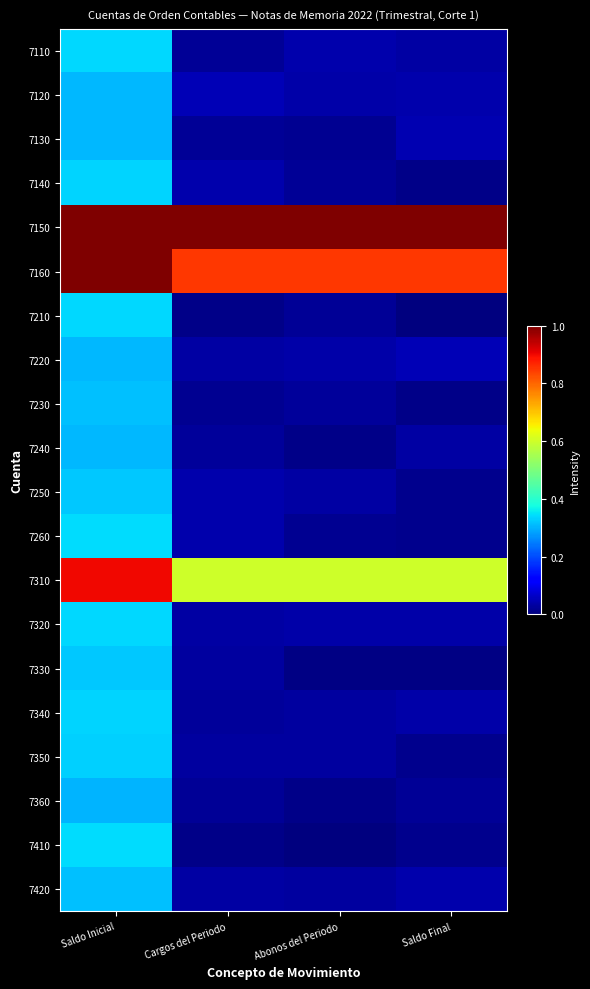

List the series in order of their peak value, lowest first.

7360, 7120, 7130, 7240, 7220, 7420, 7230, 7250, 7330, 7350, 7140, 7340, 7110, 7210, 7320, 7260, 7410, 7310, 7150, 7160